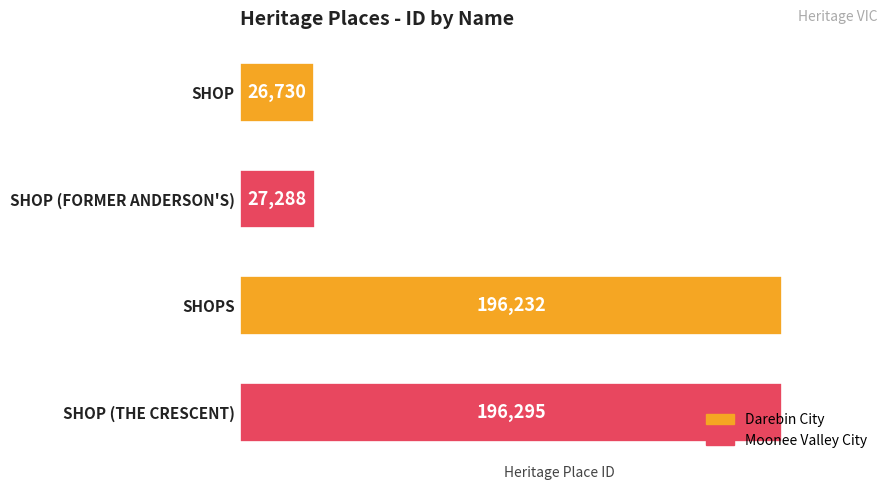

At which label is the value closest to 111512?

SHOP (FORMER ANDERSON'S)